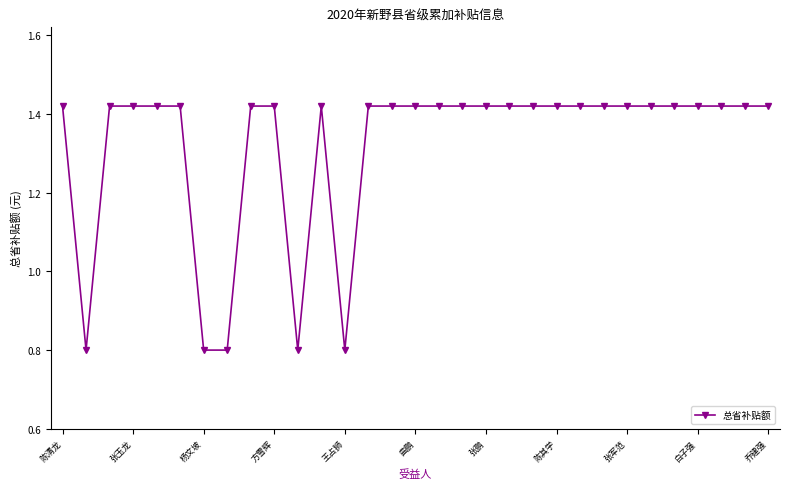

True or false: the data has more than 0 interior local peaks.

True